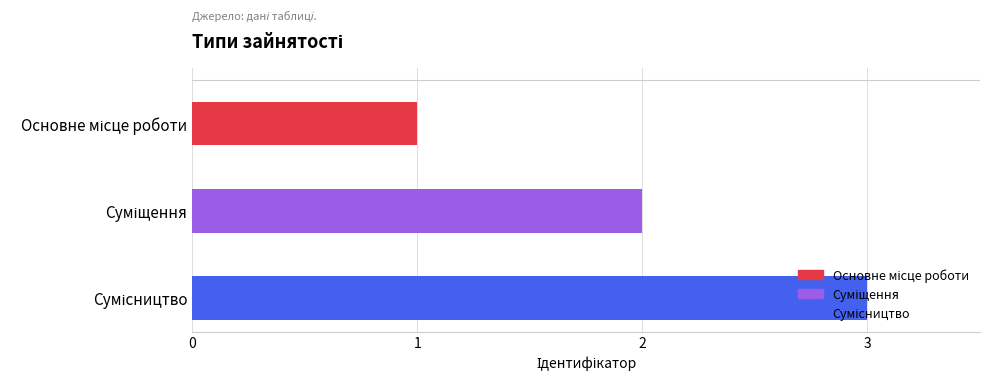

What is the greatest value displayed?

3